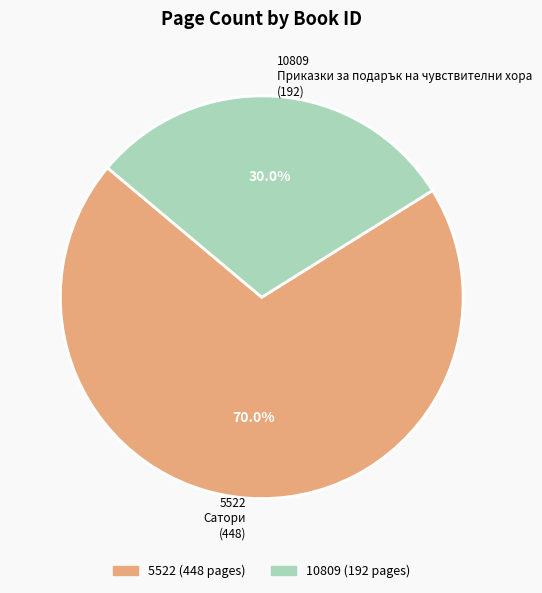

Is it true that 10809 is 20% of the pie?

False